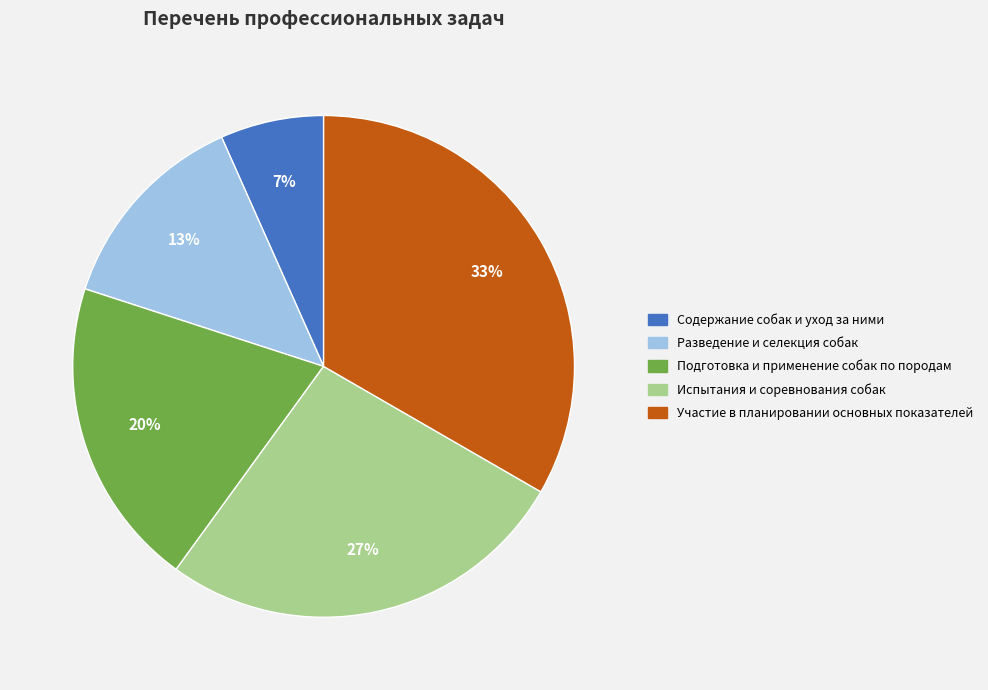

What is the largest slice in the pie chart?

Участие в планировании основных показателей